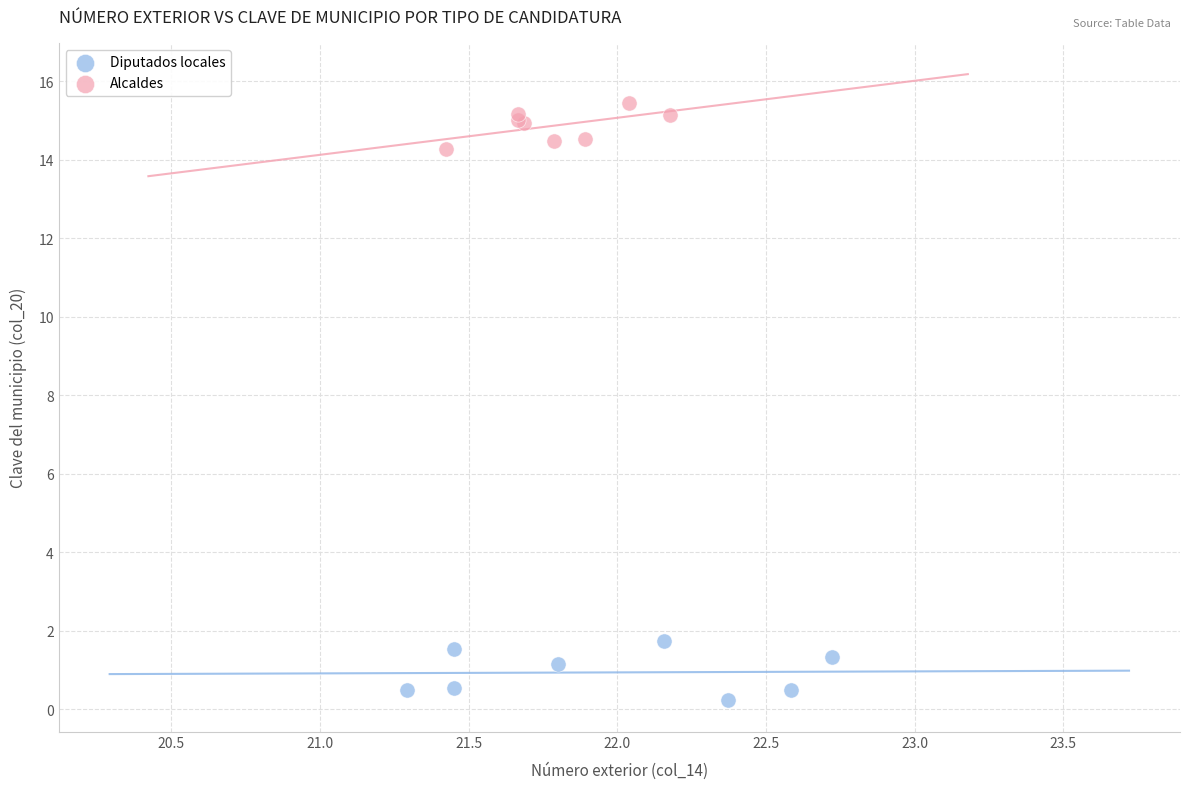

Which series reaches the minimum Y coordinate?

Diputados locales